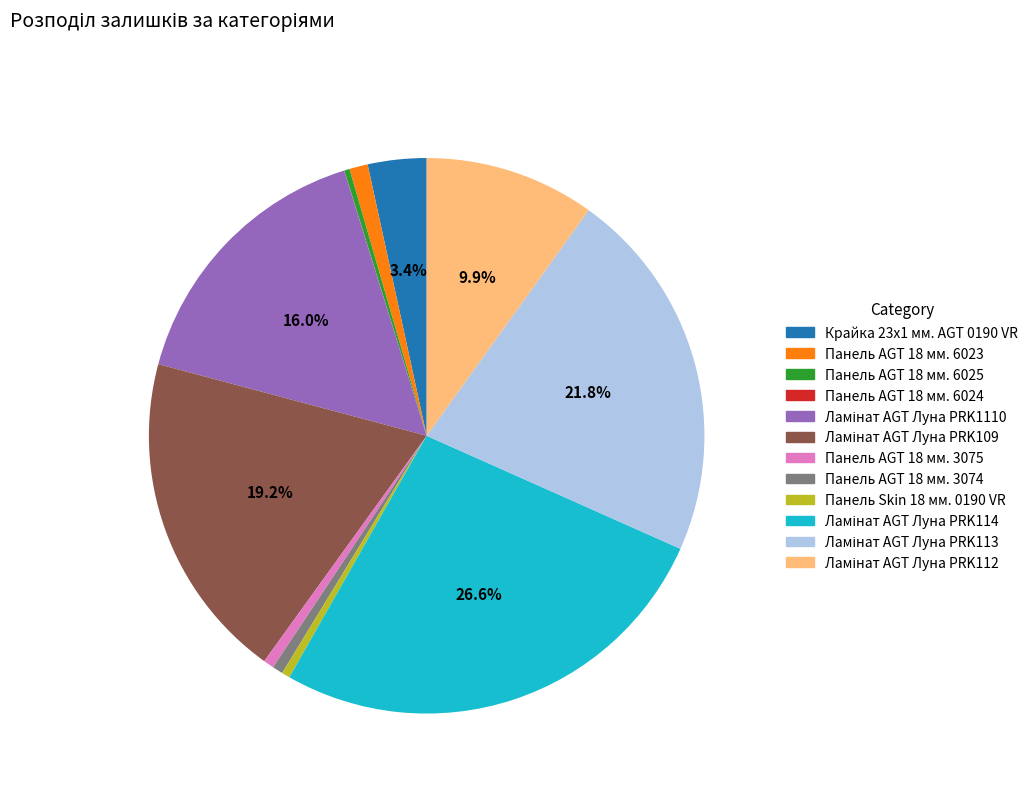

Does Панель AGT 18 мм. 3074 account for over 50% of the chart?

No